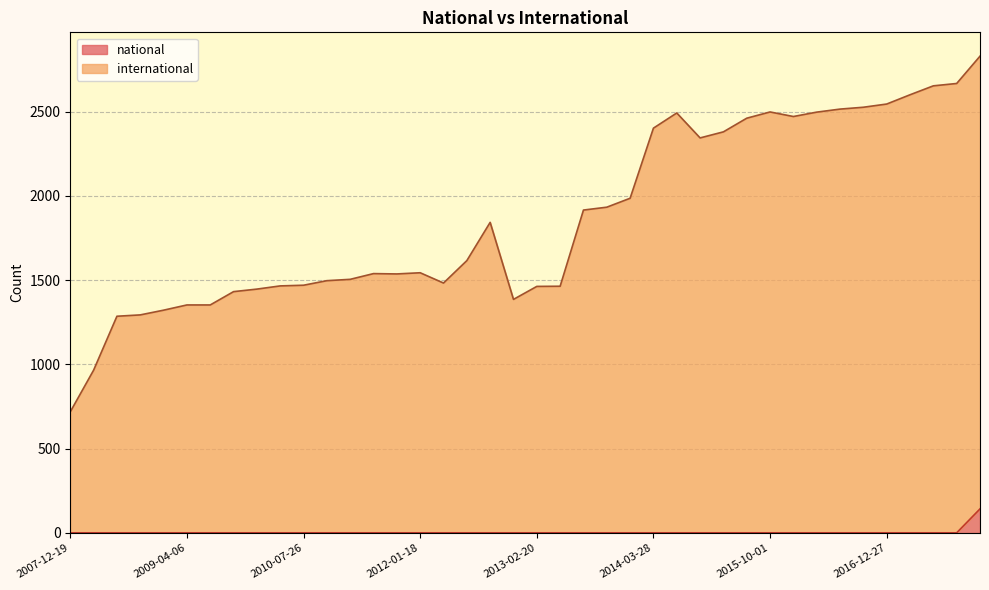

The value of international at 2017-04-12 is 1022. True or false?

False